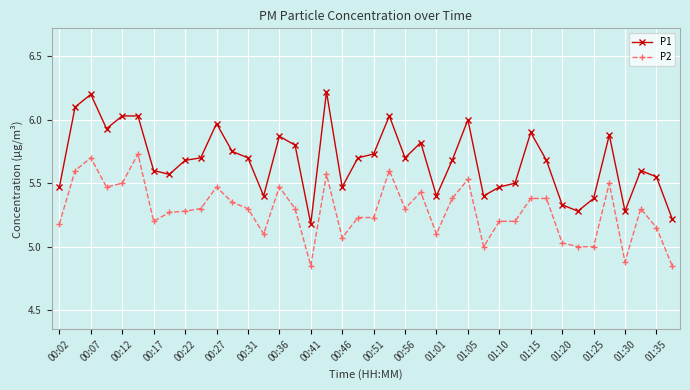

True or false: P2 and P1 cross at least once.

False